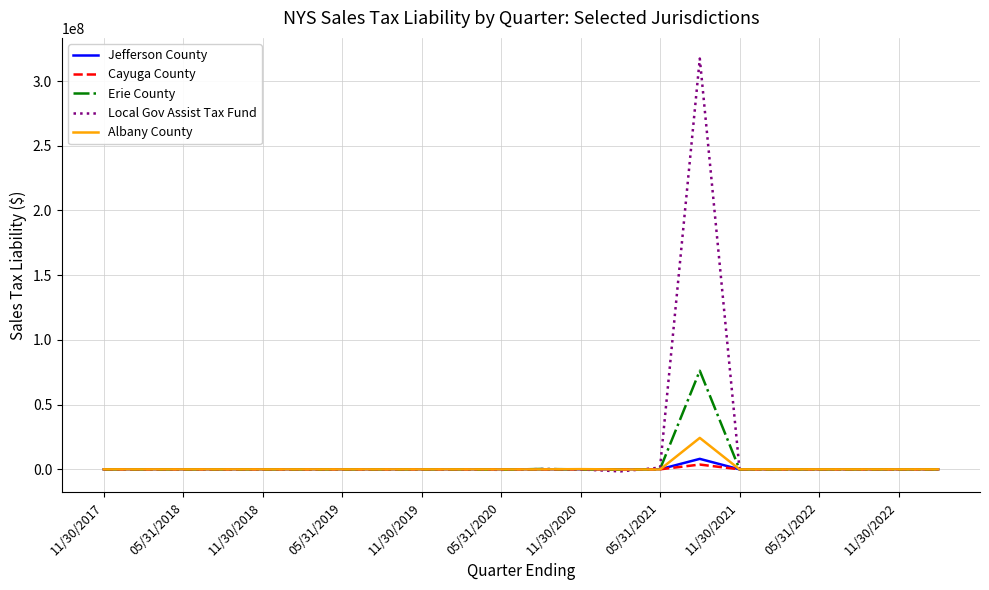

Which series has the largest range (max minus min)?

Local Gov Assist Tax Fund